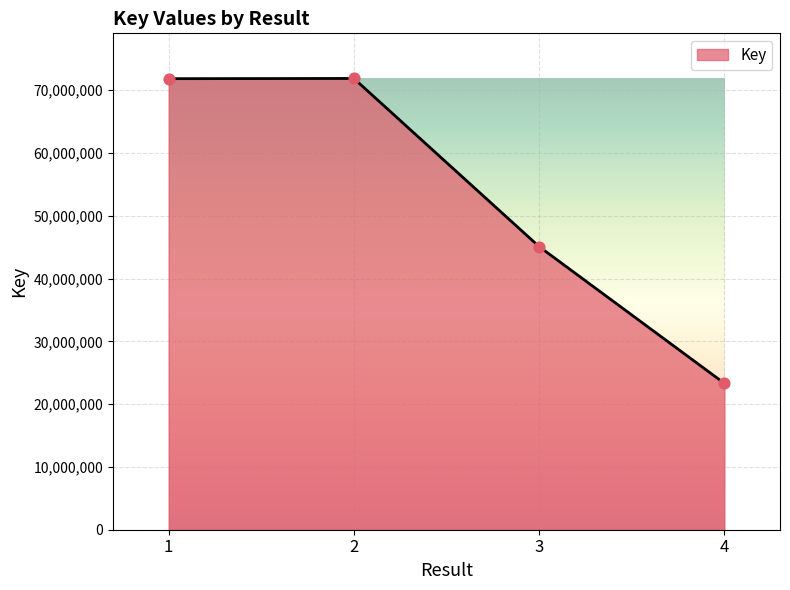

What is the change in value from 2 to 3?

-26780306